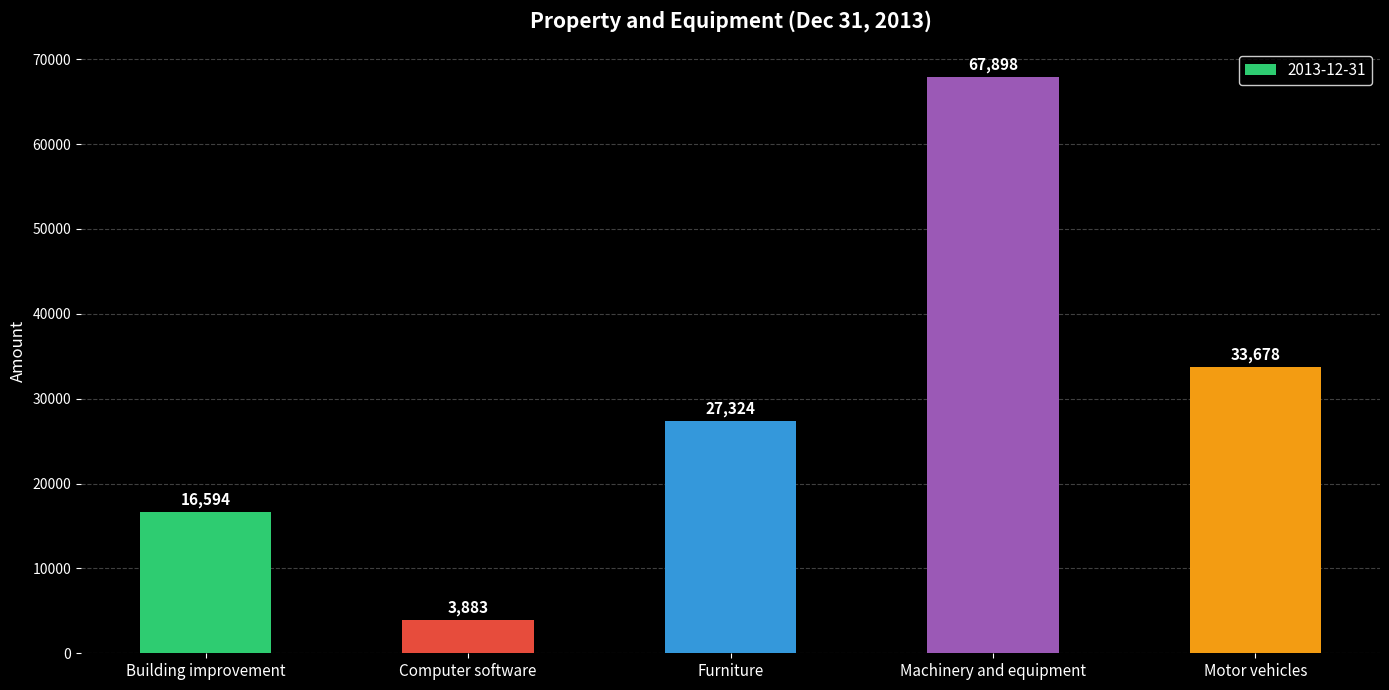

What is the sum of the values at Furniture and Machinery and equipment?

95222